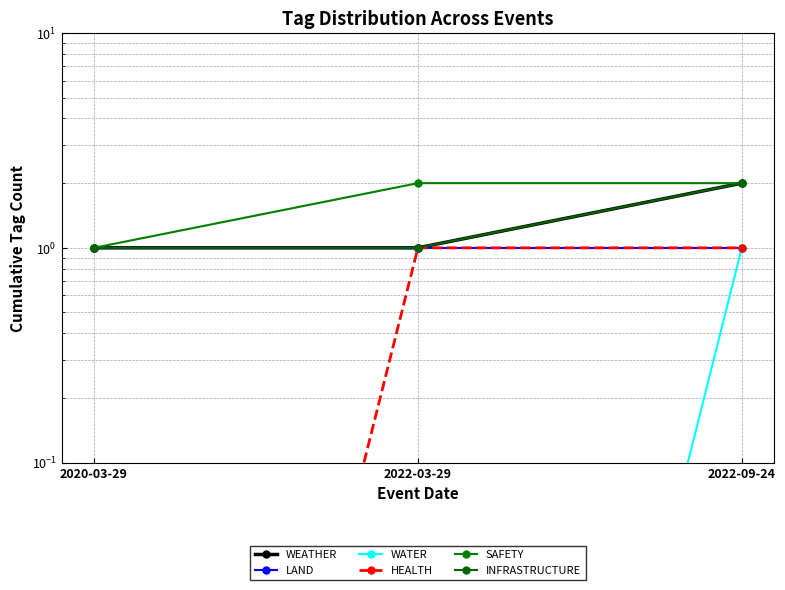

How many values in the INFRASTRUCTURE series exceed 1?

1